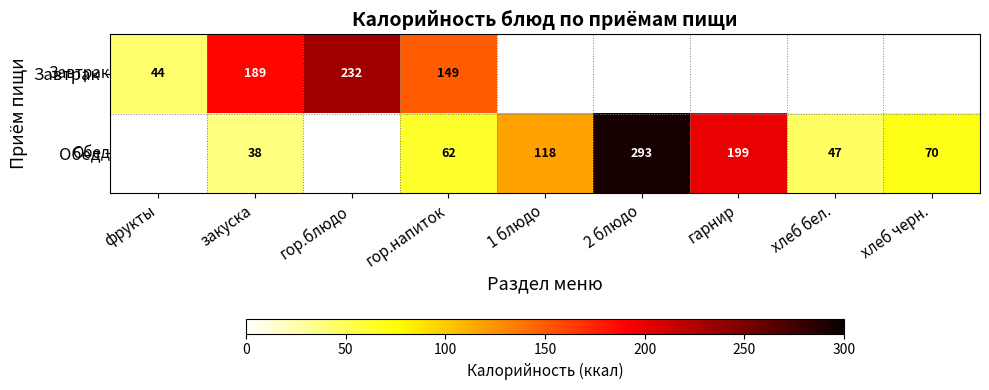

Is it true that Завтрак equals 214 at гор.напиток?

False